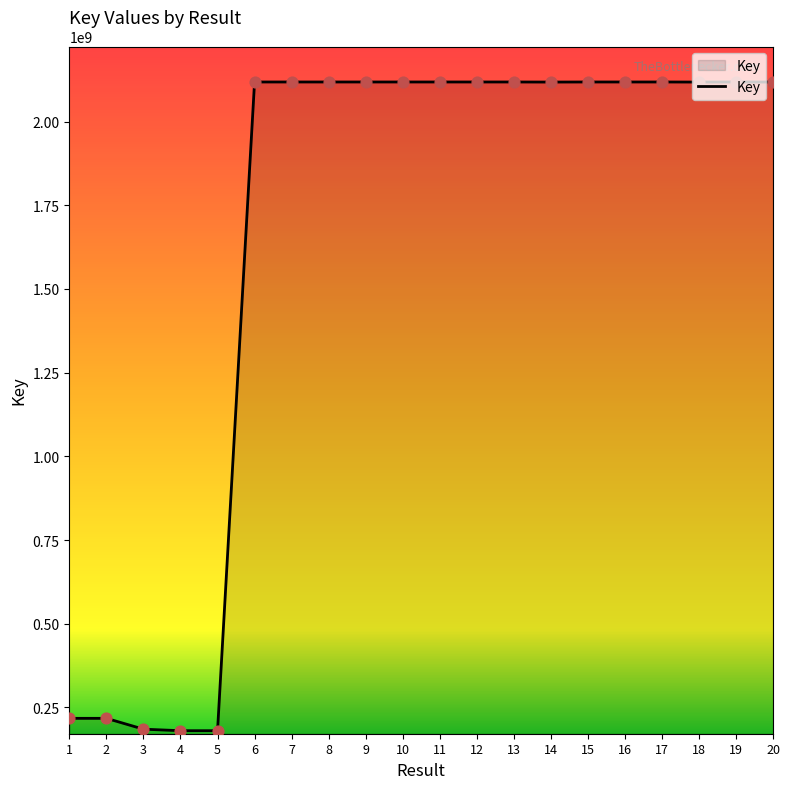

Approximately how many times larger is the value at 11 compared to 9?

1.0